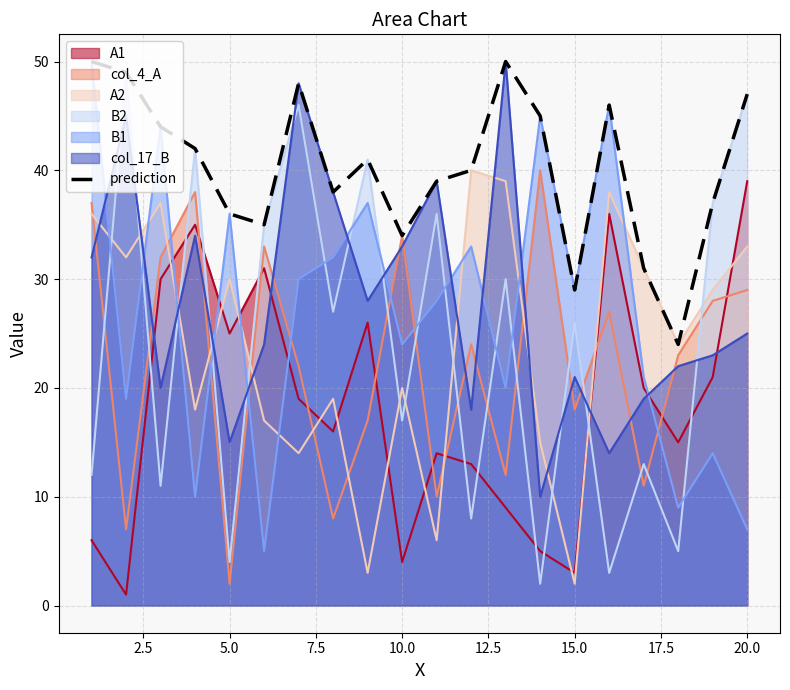

What is the highest value of the prediction series?

50